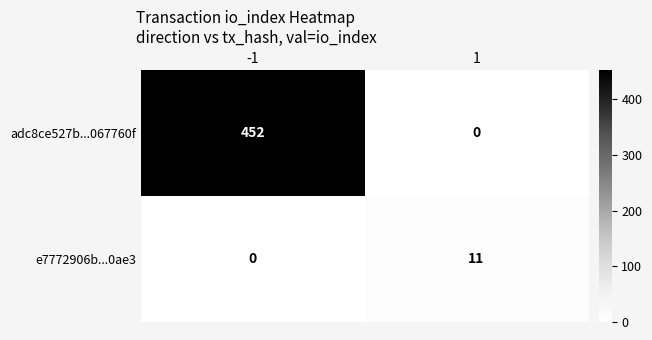

Reading left to right, extract all data points from this chart.

adc8ce527b...067760f: -1=452	1=0
e7772906b...0ae3: -1=0	1=11